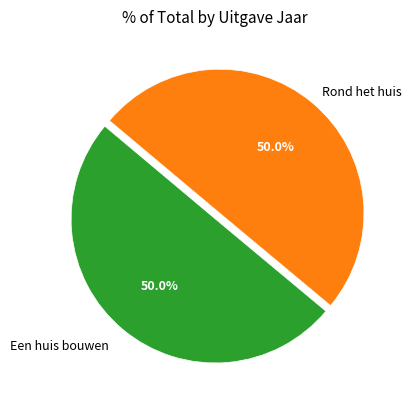

How many segments does this pie chart have?

2